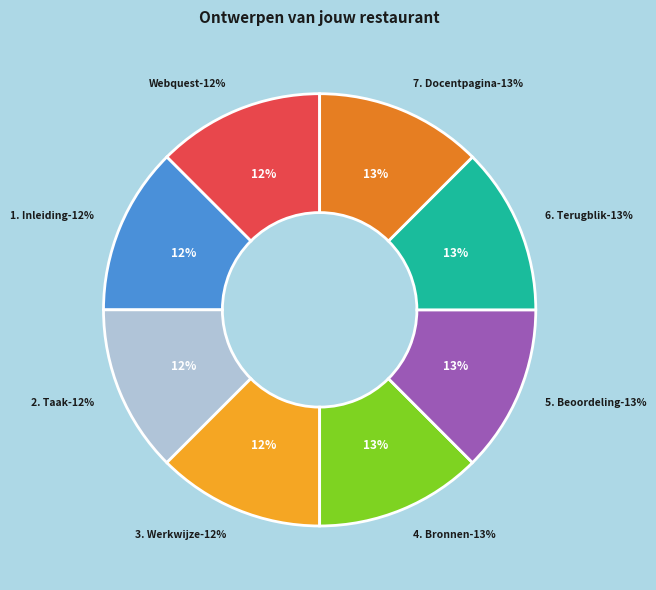

Which has a higher value, Webquest or 1. Inleiding?

1. Inleiding